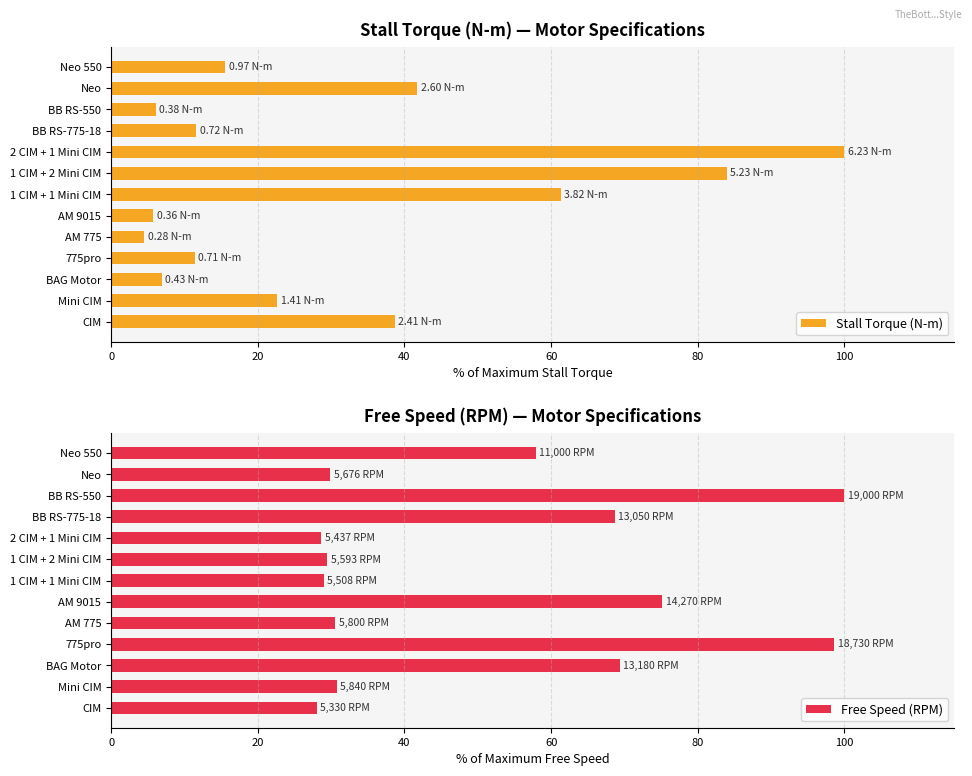

Which category has the lowest value in the Stall Torque (N-m) series?

AM 775